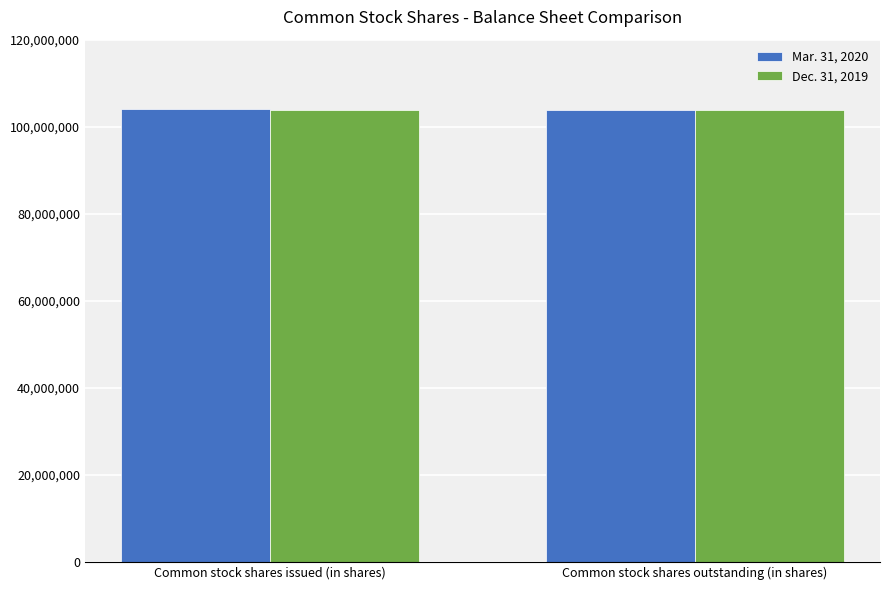

What is the highest value of the Dec. 31, 2019 series?

103866000